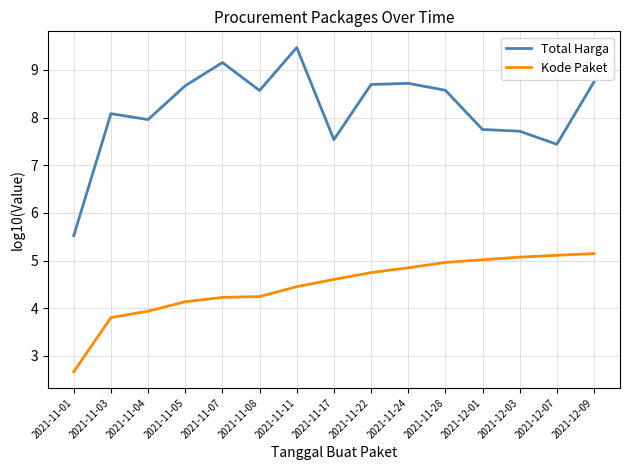

True or false: Kode Paket has a value of 8.0 at 2021-12-09.

False